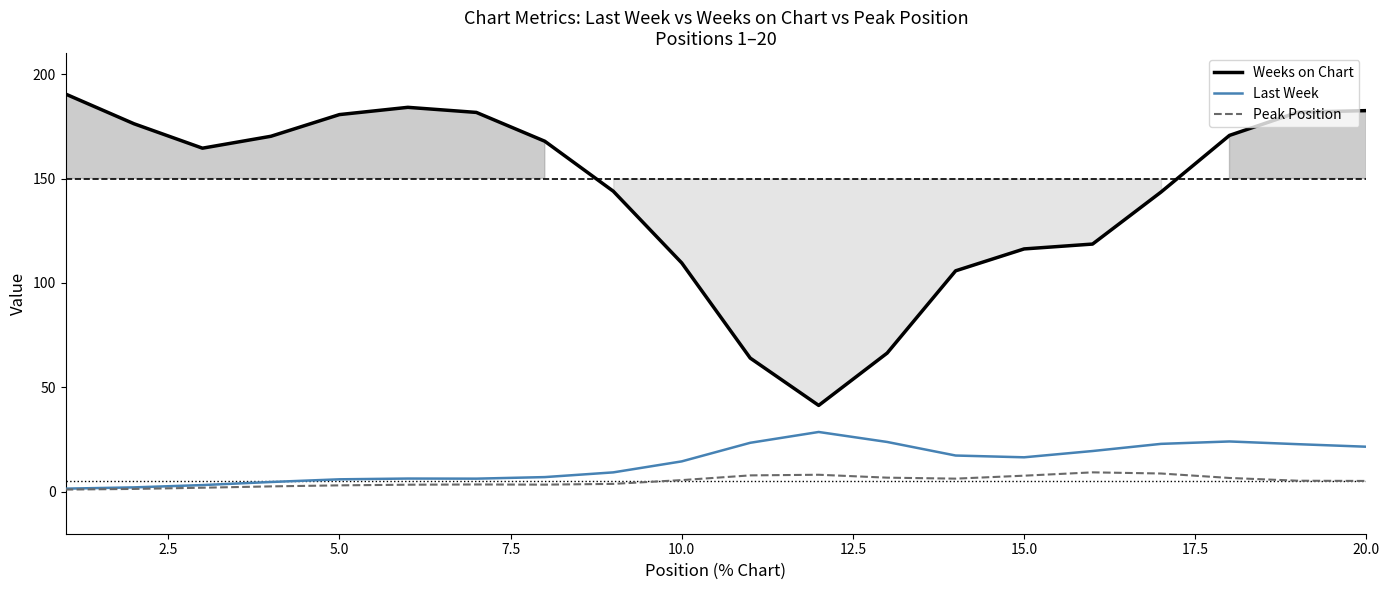

True or false: Weeks on Chart and Peak Position intersect in this chart.

False